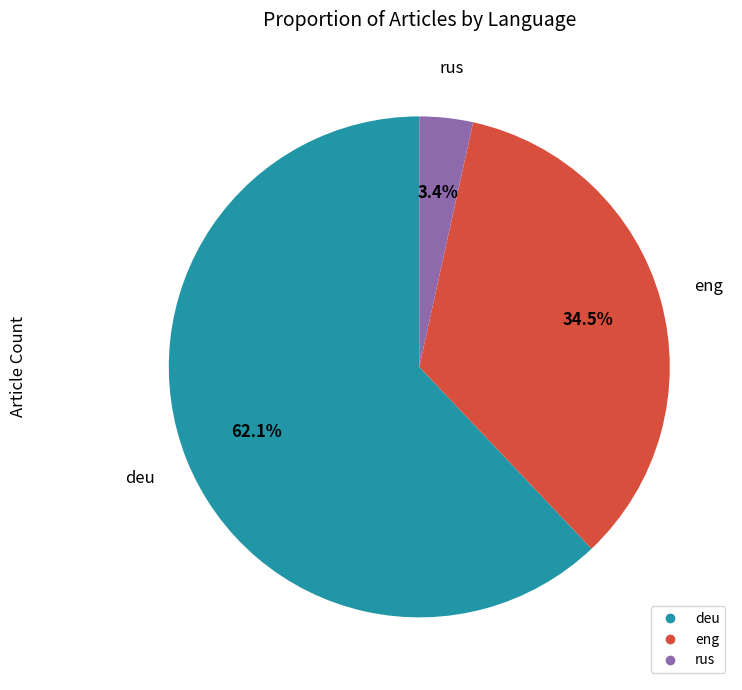

What percentage is NOT represented by deu?

37.9%